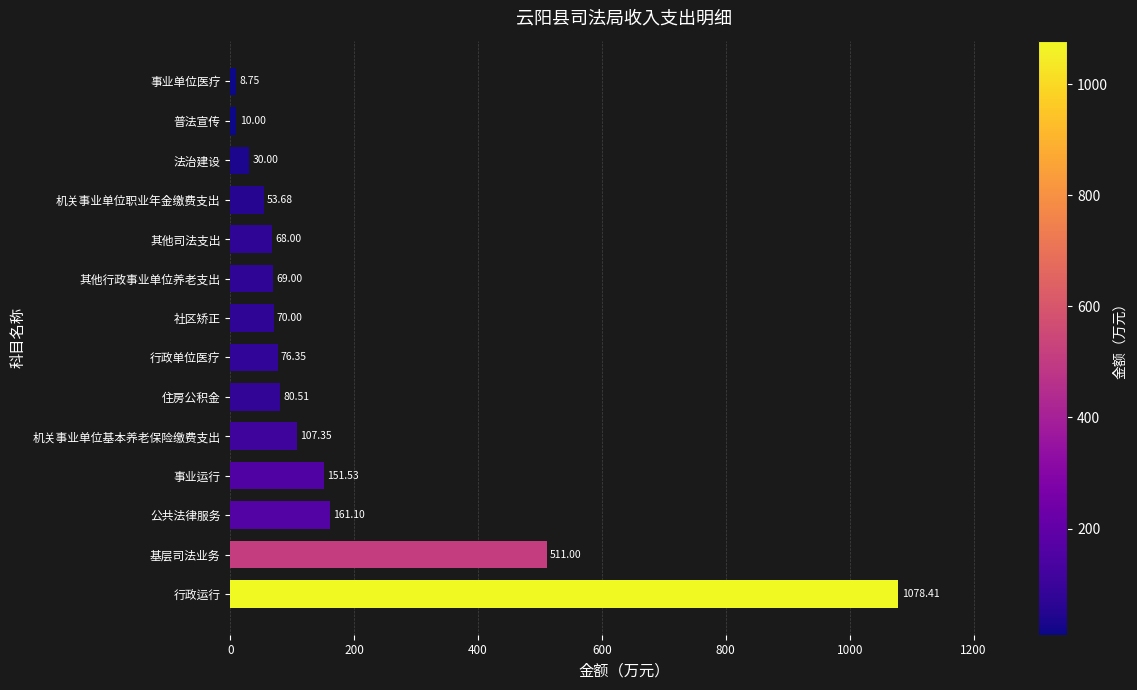

Rank the categories by value from lowest to highest.

事业单位医疗, 普法宣传, 法治建设, 机关事业单位职业年金缴费支出, 其他司法支出, 其他行政事业单位养老支出, 社区矫正, 行政单位医疗, 住房公积金, 机关事业单位基本养老保险缴费支出, 事业运行, 公共法律服务, 基层司法业务, 行政运行